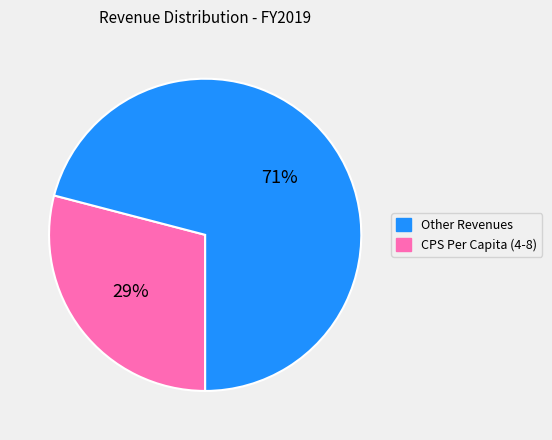

Does any single category account for the majority?

Yes